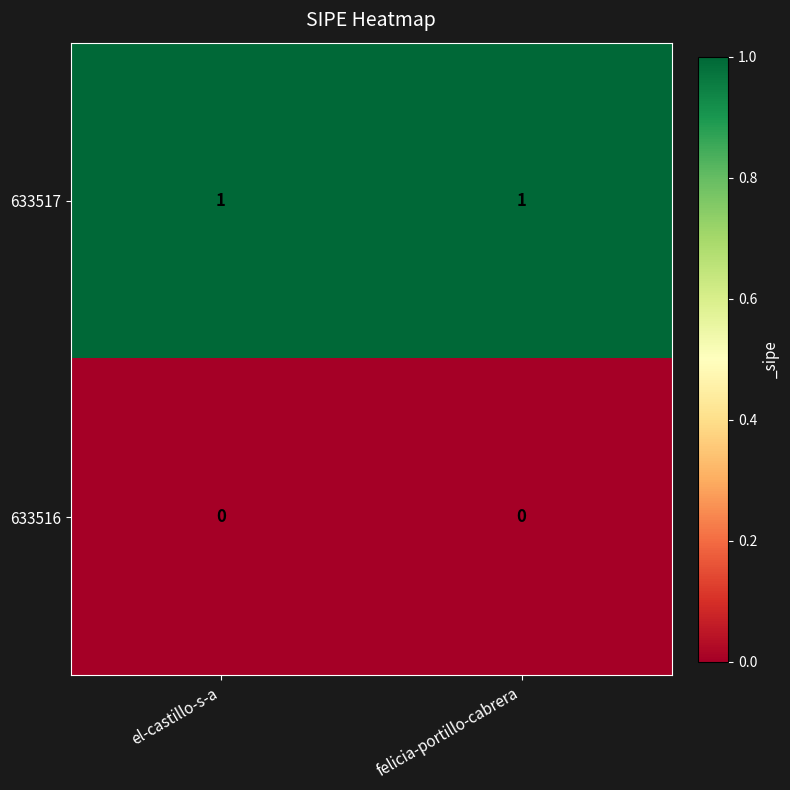

Is it true that 633517 equals 1 at el-castillo-s-a?

True